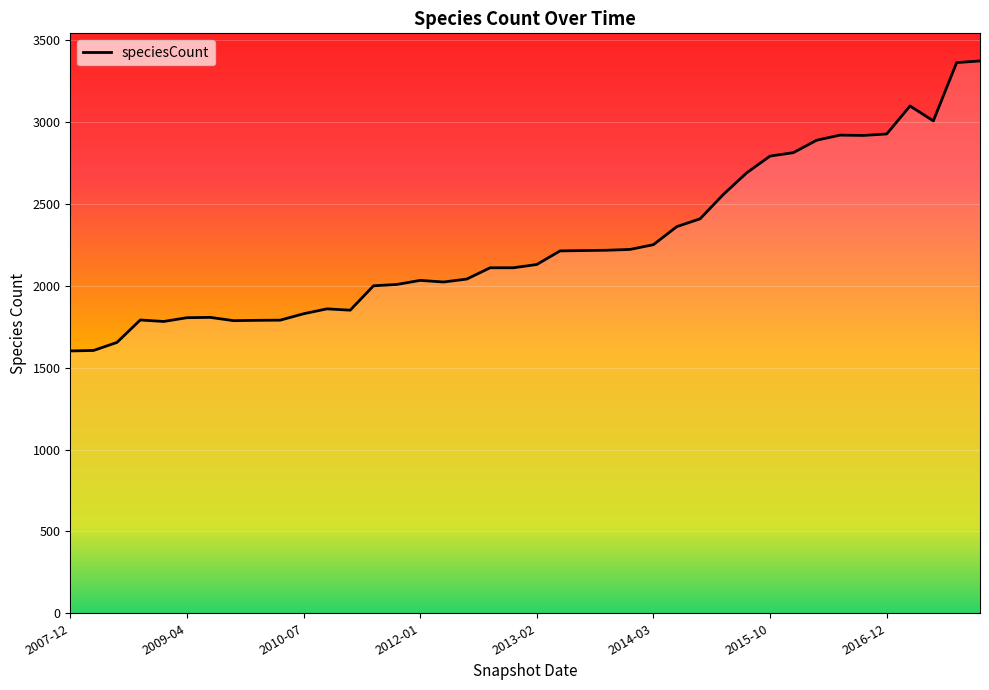

What is the smallest value displayed?

1602